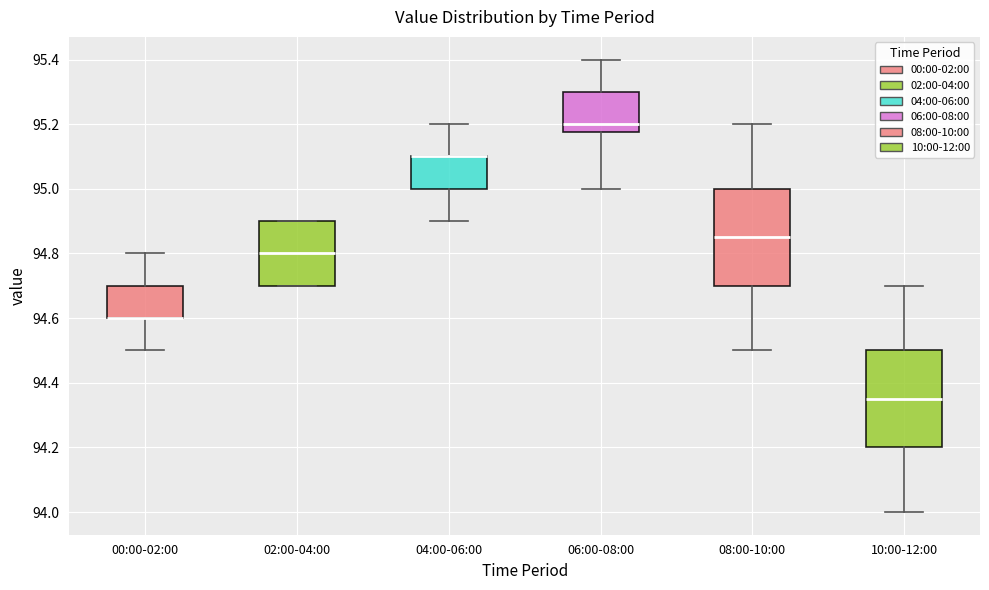

Reading left to right, read every box against the y-axis: the position of its median line, the range the box covers, and the ends of its whiskers. The values are not printed on the chart, so give them approximately, as read against the axis.

00:00-02:00: median 94.60 (drawn on the box's lower edge), box 94.60 to 94.70, whiskers 94.50 to 94.80
02:00-04:00: median 94.80, box 94.70 to 94.90, whiskers 94.70 to 94.90
04:00-06:00: median 95.10 (drawn on the box's upper edge), box 95.00 to 95.10, whiskers 94.90 to 95.20
06:00-08:00: median 95.20, box 95.18 to 95.30, whiskers 95.00 to 95.40
08:00-10:00: median 94.86, box 94.70 to 95.00, whiskers 94.50 to 95.20
10:00-12:00: median 94.36, box 94.20 to 94.50, whiskers 94.00 to 94.70